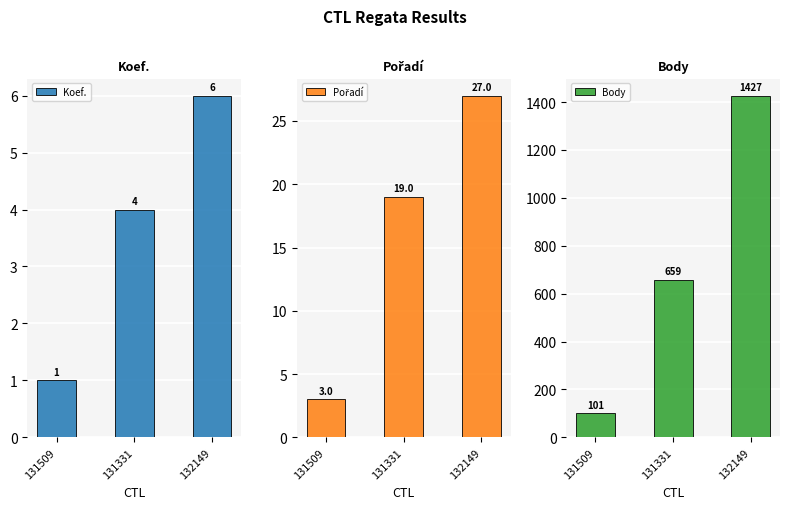

Which series changed the most between 131331 and 132149?

Body